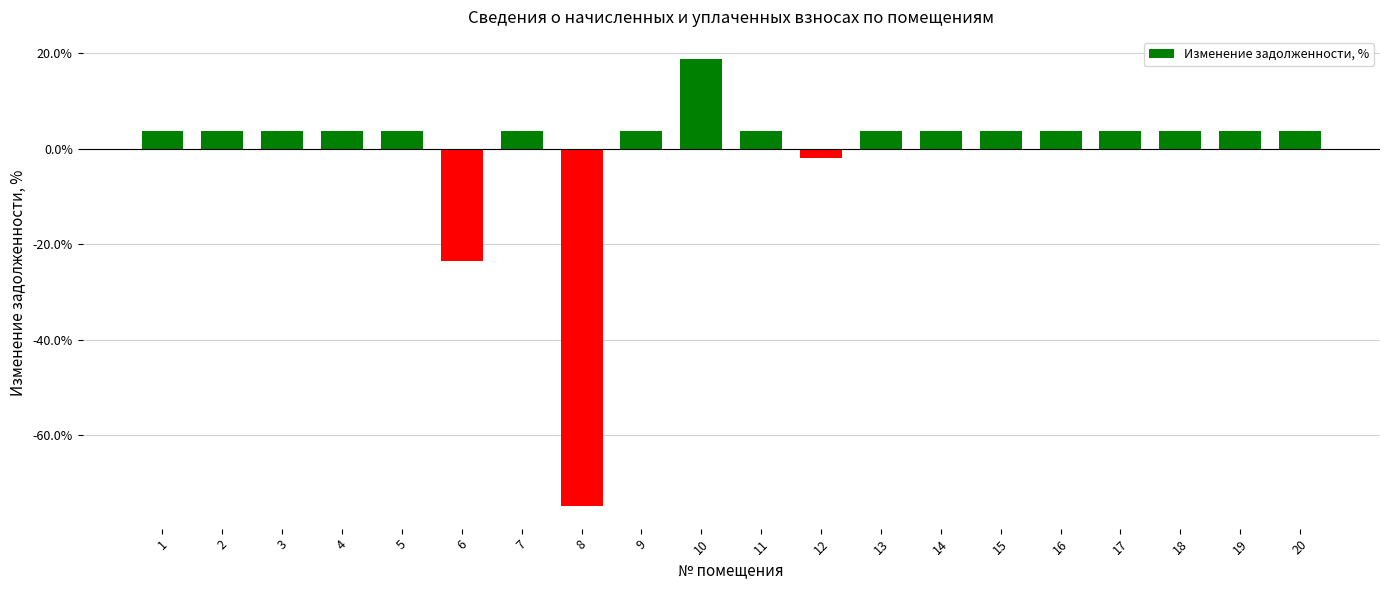

What is the difference between the maximum and second lowest values?

42.3